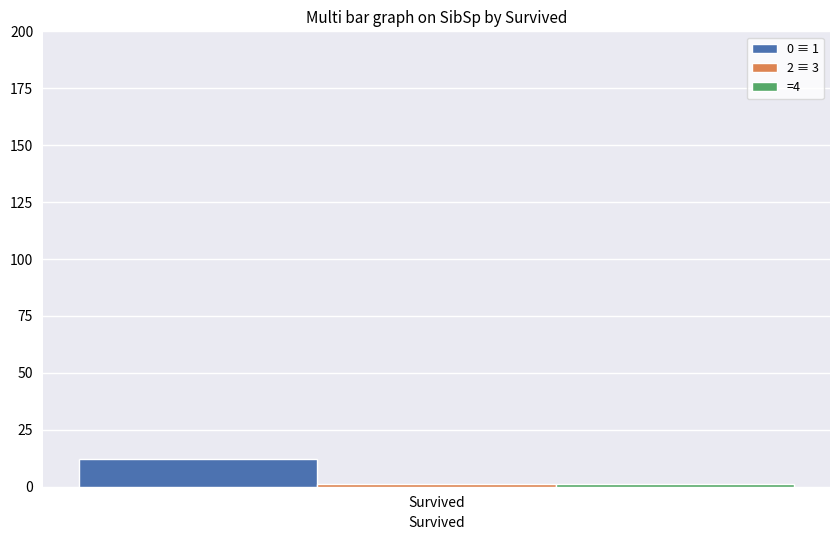

How many bars are there in each group?

3